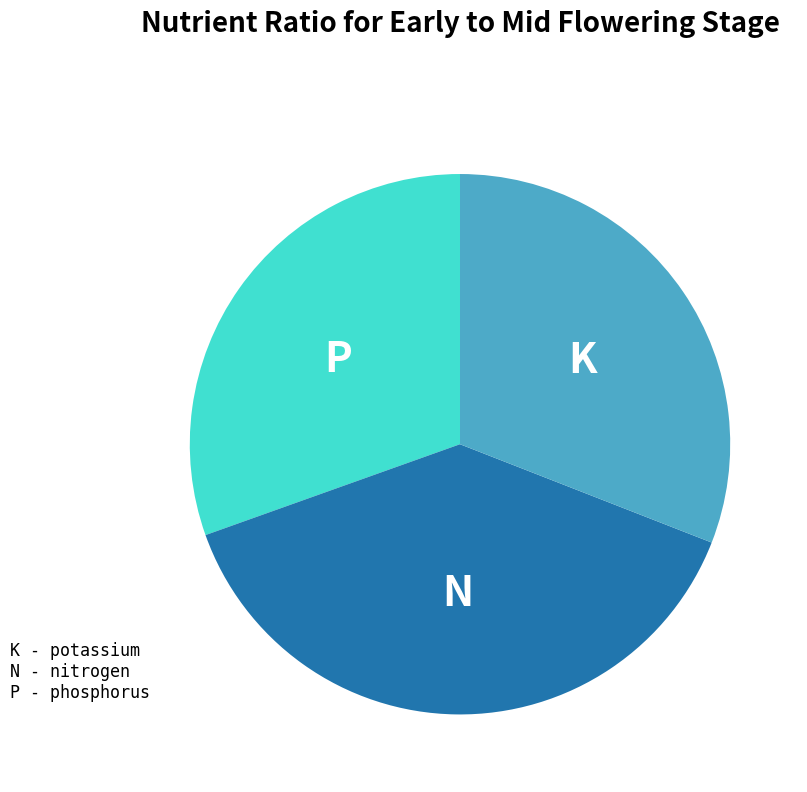

Does any single category account for the majority?

No